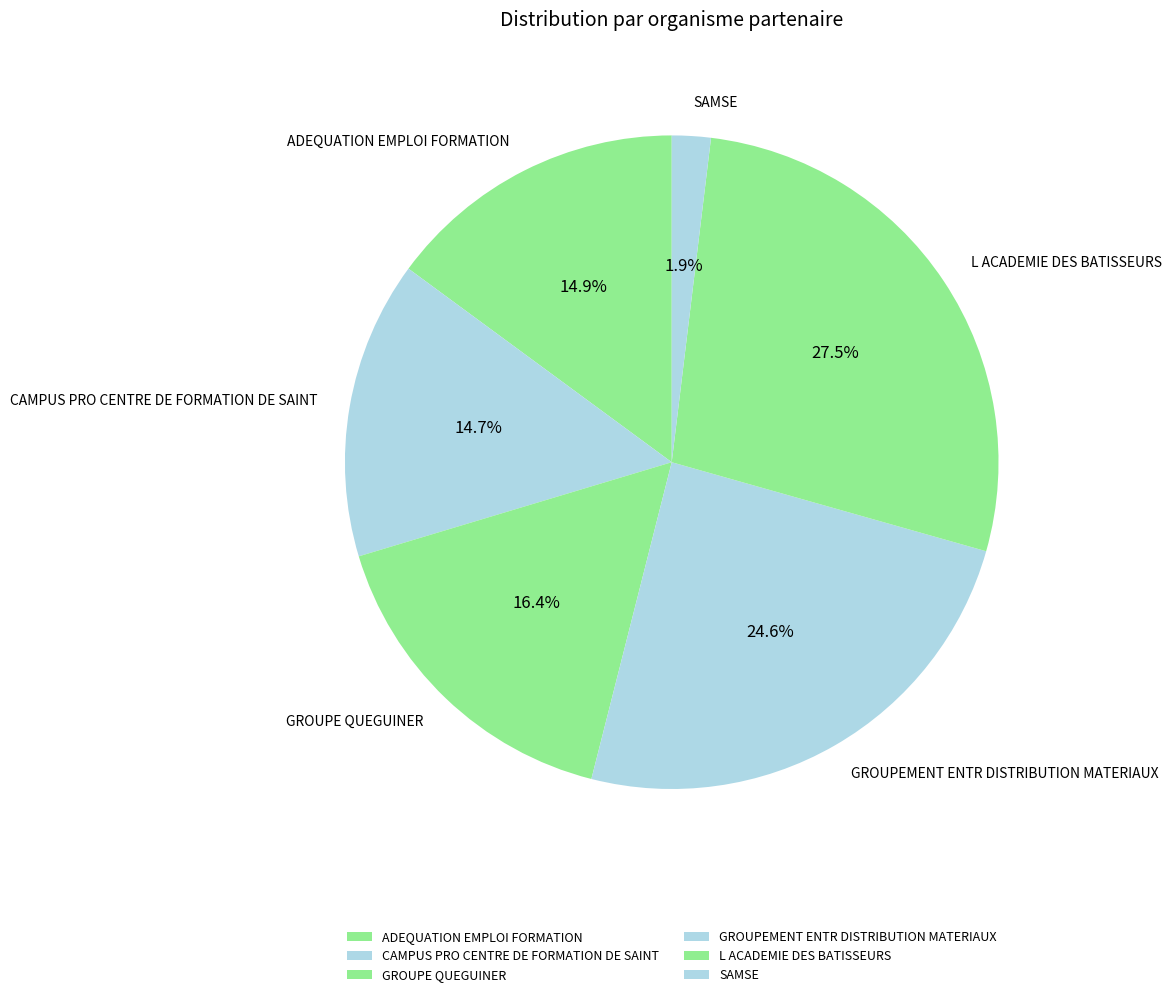

True or false: GROUPE QUEGUINER accounts for 28% of the total.

False